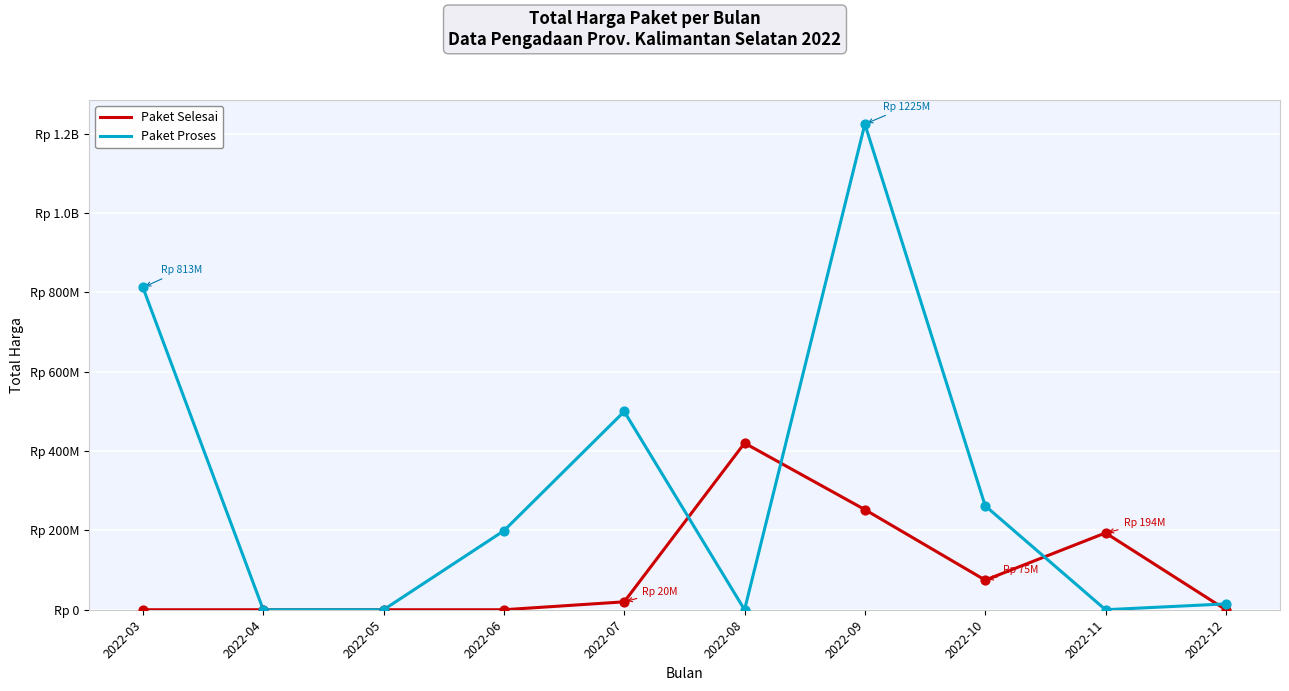

What are all the series names shown in the legend?

Paket Selesai, Paket Proses